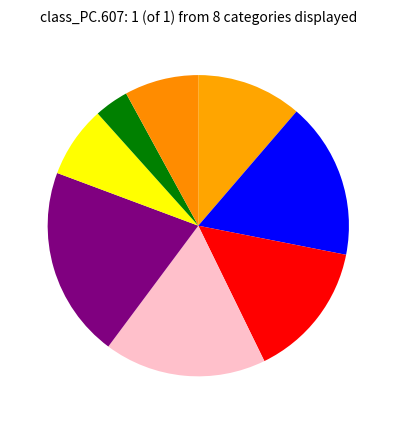

How many slices are in this pie chart?

8